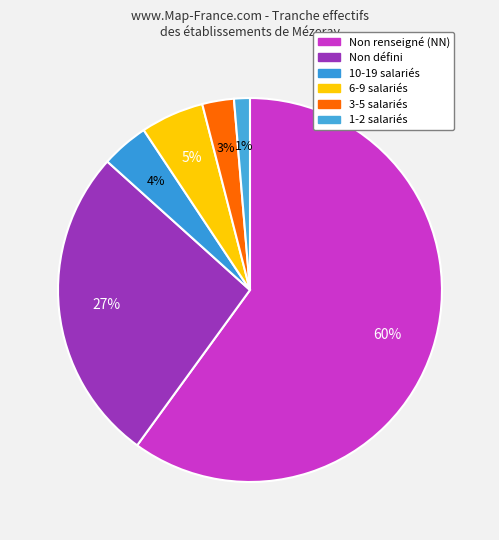

How many slices are in this pie chart?

6